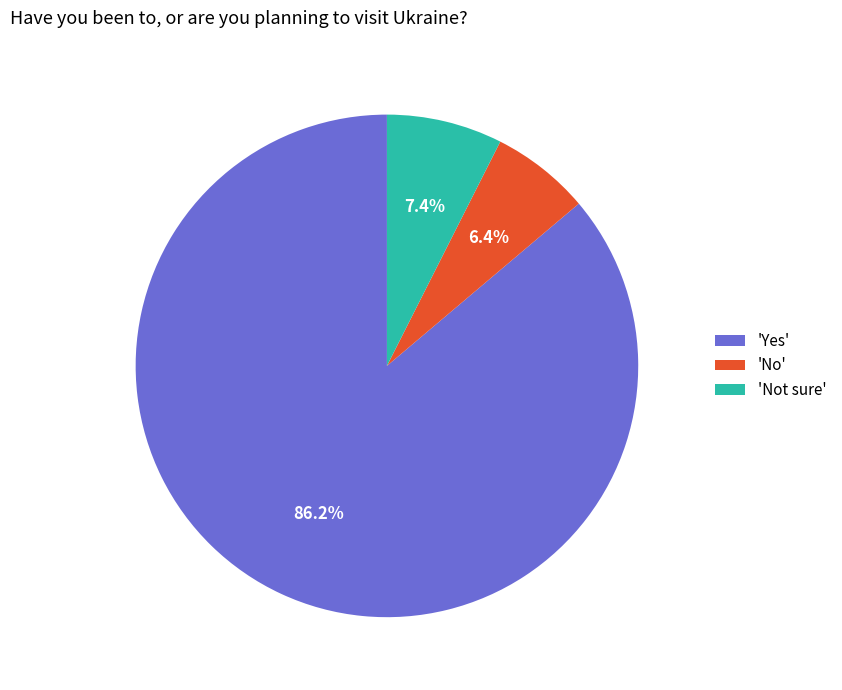

Rank the categories by value from highest to lowest.

'Yes', 'Not sure', 'No'